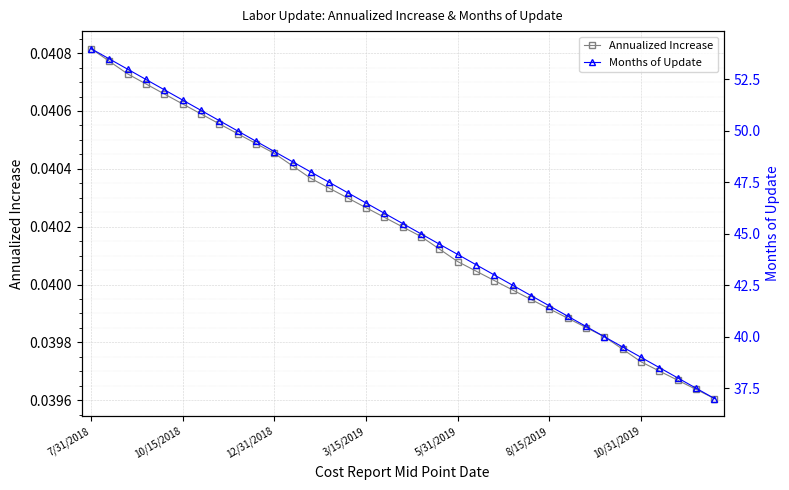

True or false: Annualized Increase has more than 1 points higher than both neighbors.

False